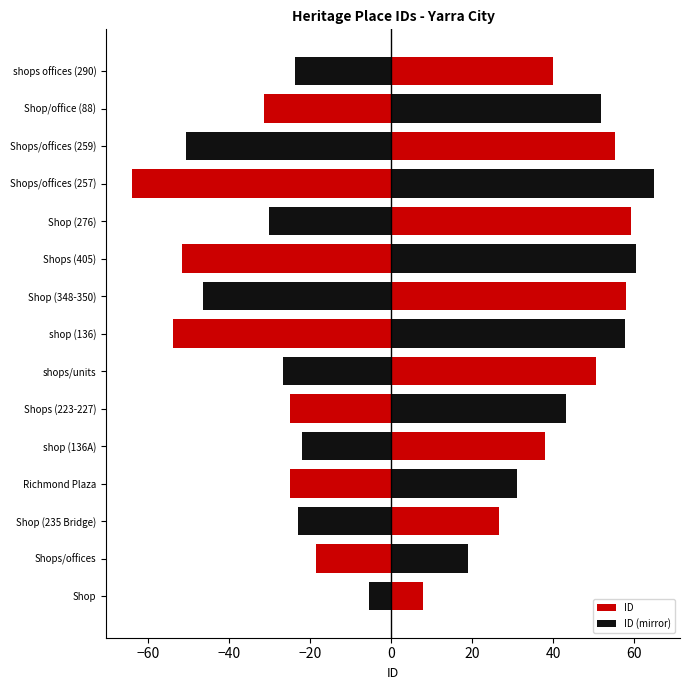

The ID (mirror) series shows -68.5 at Shop (348-350). True or false?

False